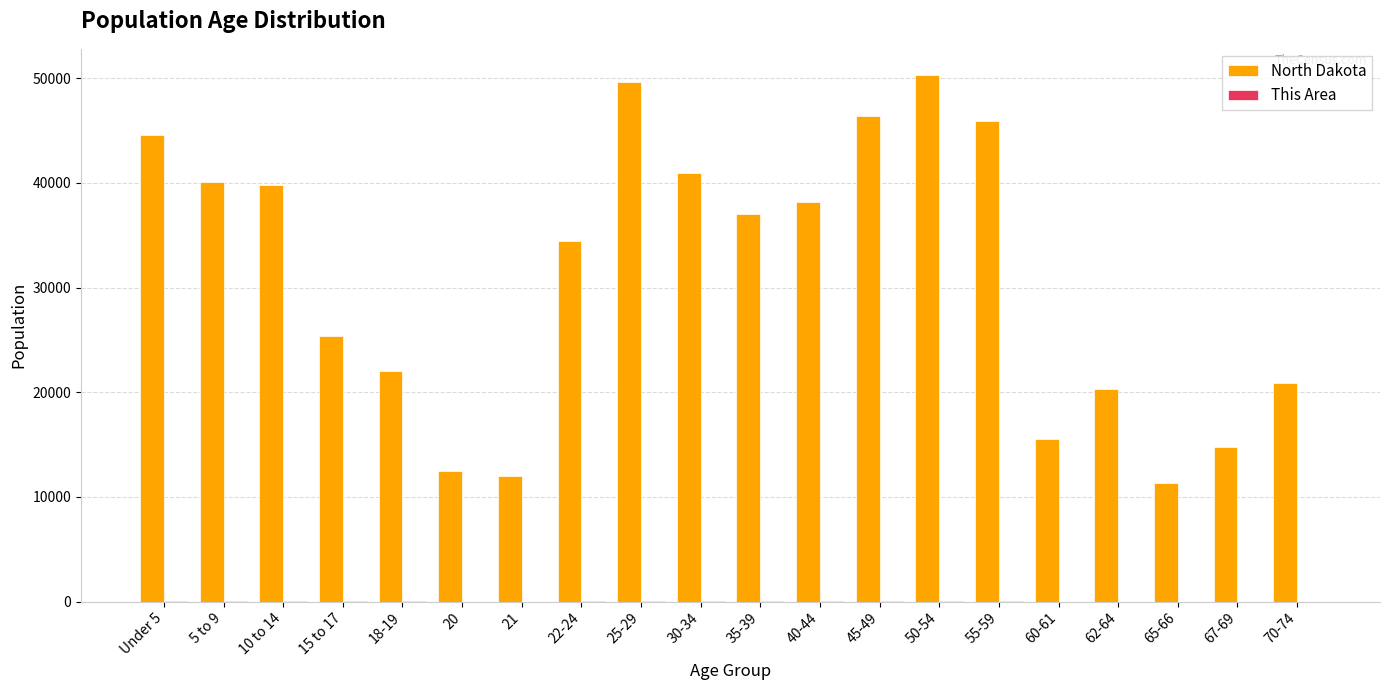

What is the spread (max minus min) of values at 67-69?

14722